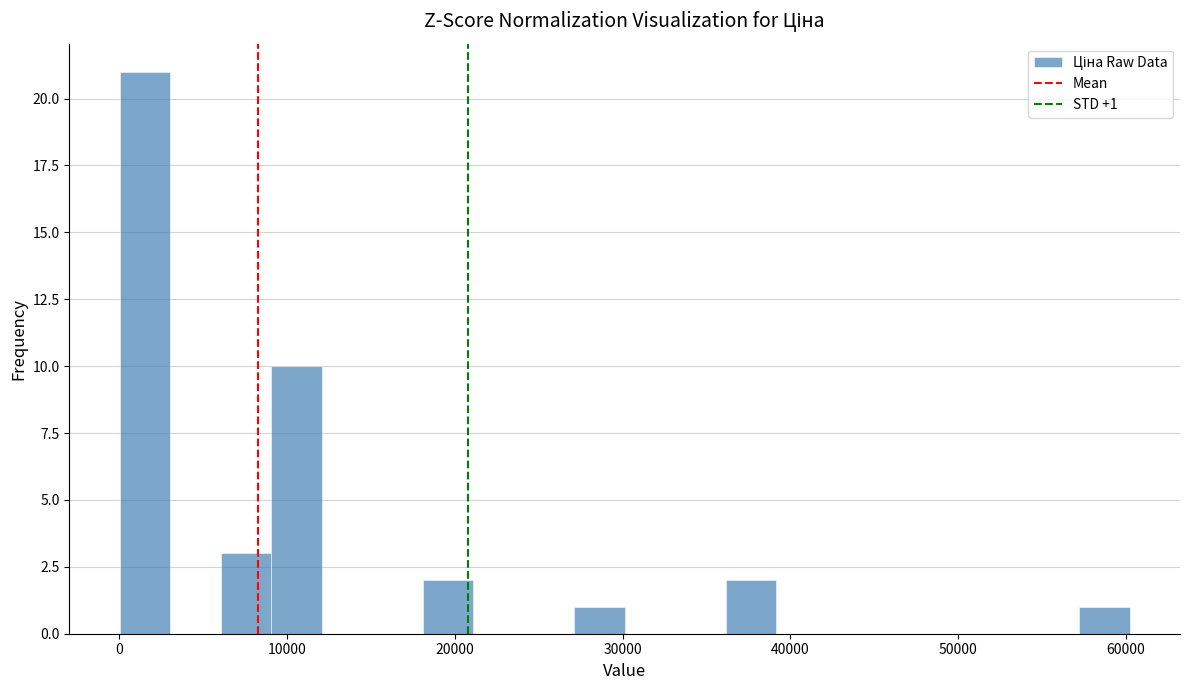

Around what value on the x-axis is the tallest bar? Give the approximate position of its centre, as read against the axis.

2000